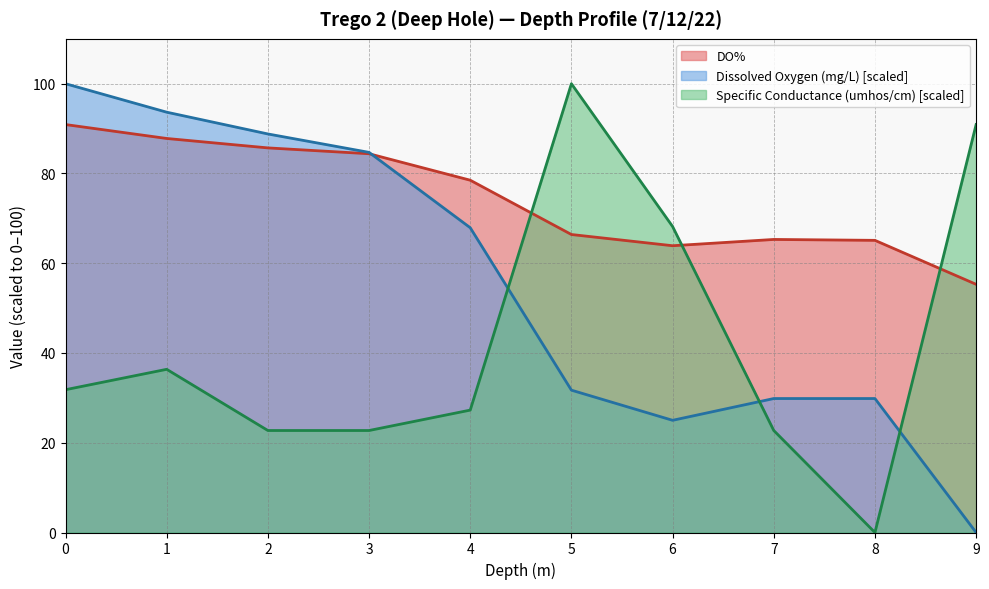

What are all the series names shown in the legend?

DO%, Dissolved Oxygen (mg/L) [scaled], Specific Conductance (umhos/cm) [scaled]